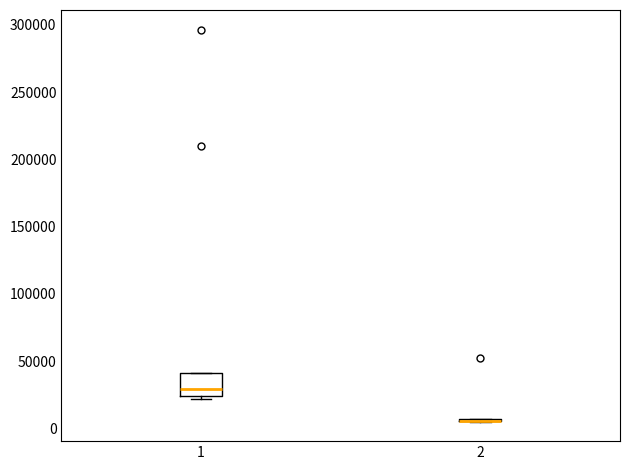

Reading left to right, transcribe this box plot: for each box, give where its median line is, the range the box spans, and where its two whiskers end, as read against the y-axis. The values are not printed on the chart, so give them approximately, as read against the axis.

1: median 30000, box 25000 to 40000, whiskers 20000 to 40000
2: box collapsed to a line at 5000, whiskers 5000 to 5000